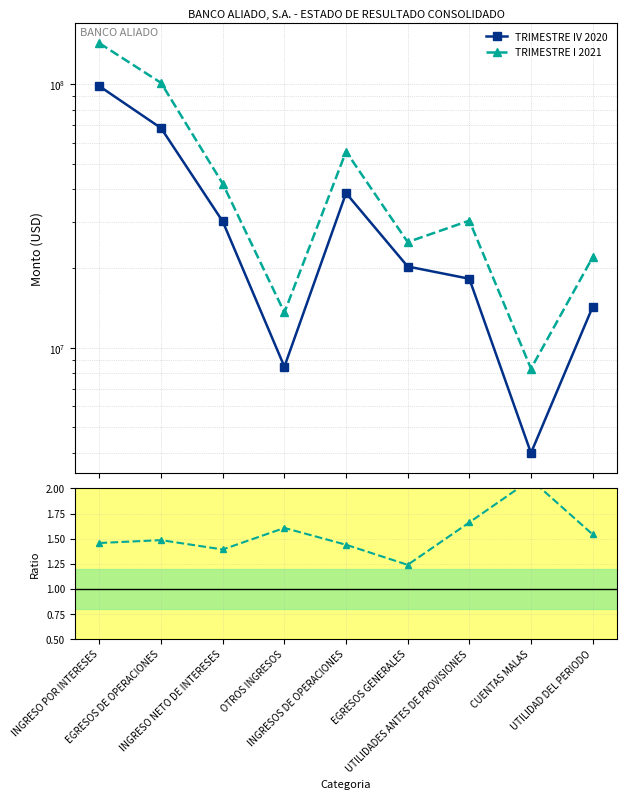

What position from the right is INGRESOS DE OPERACIONES?

5